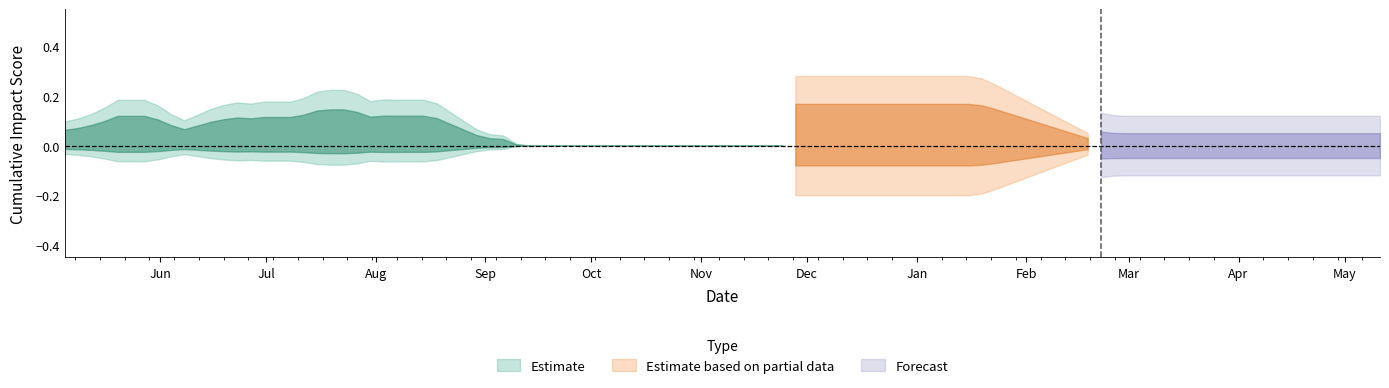

How many data points in HEALTH are above 0?

7